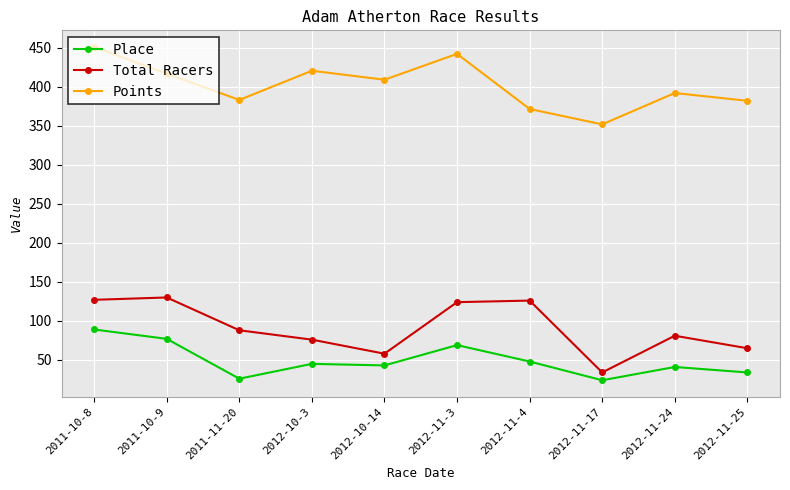

Which category has the lowest value in the Points series?

2012-11-17